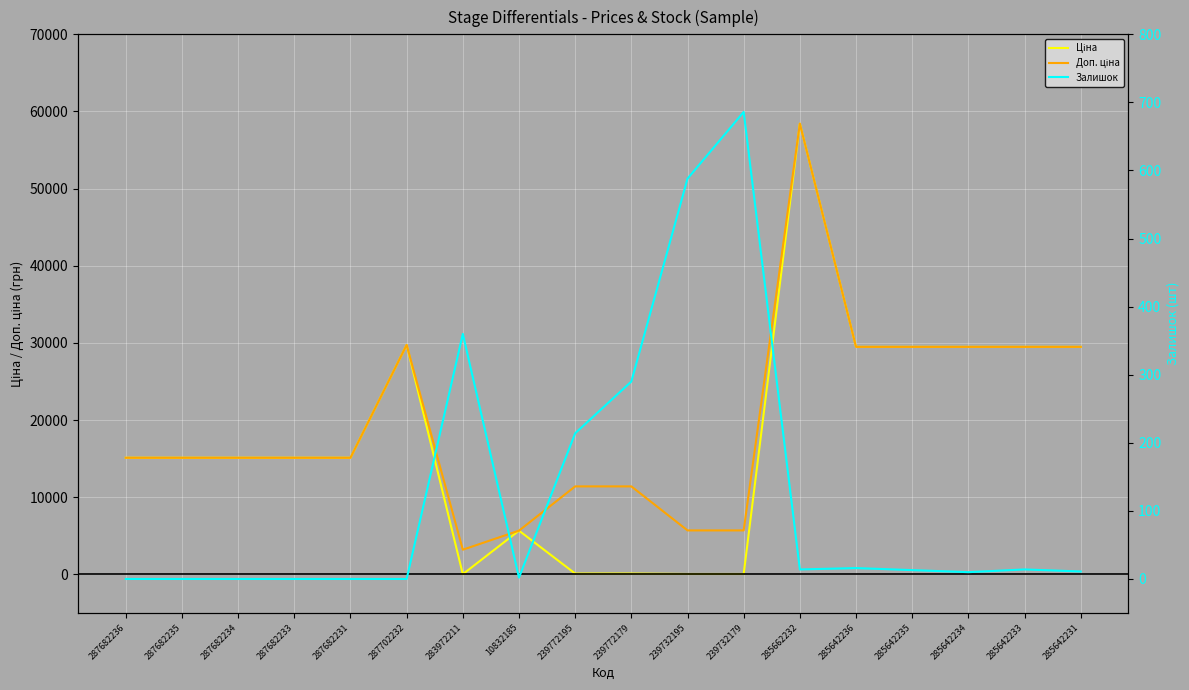

What is the label of the 18th point from the right?

287682236